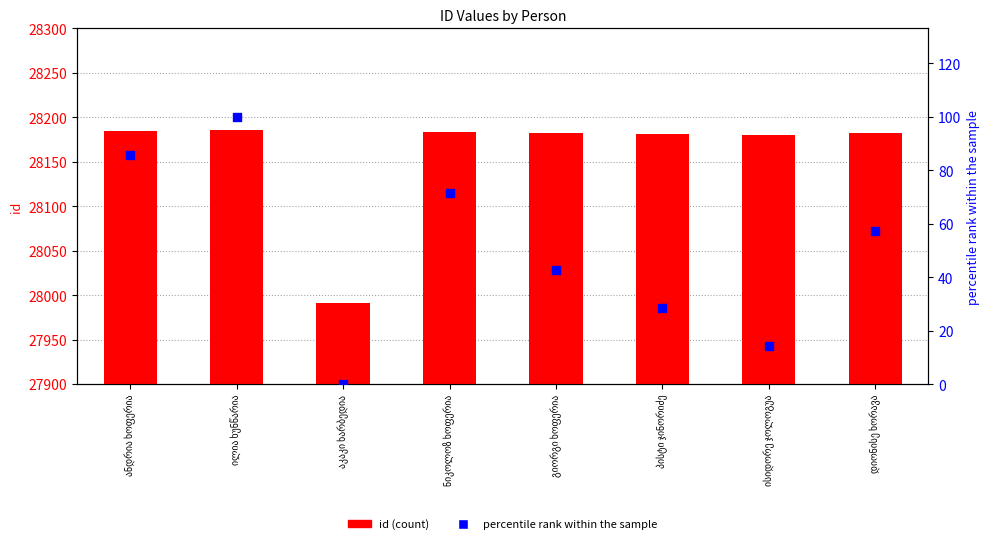

Is the value of id (count) at გიორგი ხოფერია greater than the value of percentile rank at ნიკოლოზ ხოფერია?

Yes